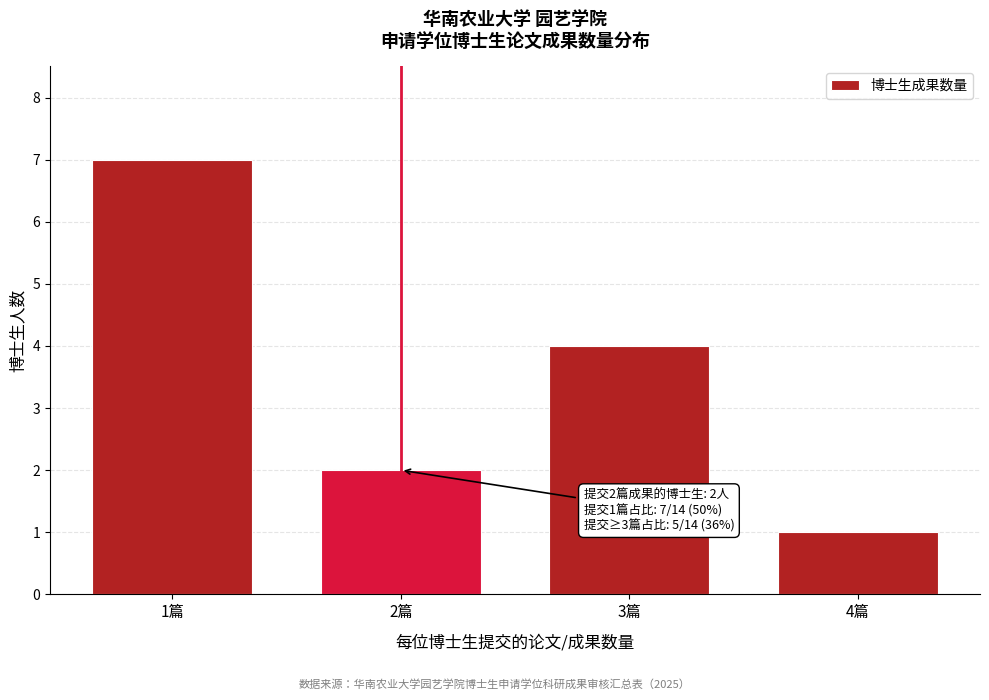

Reading left to right, what are all the values shown in this chart?

1篇=7	2篇=2	3篇=4	4篇=1